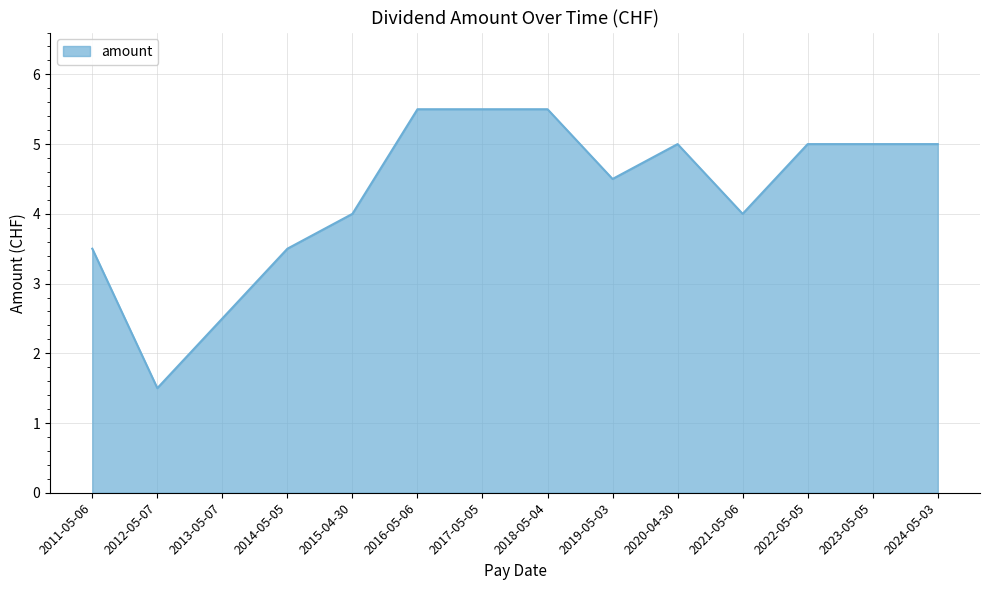

True or false: the data shows 4.0 at 2015-04-30.

True